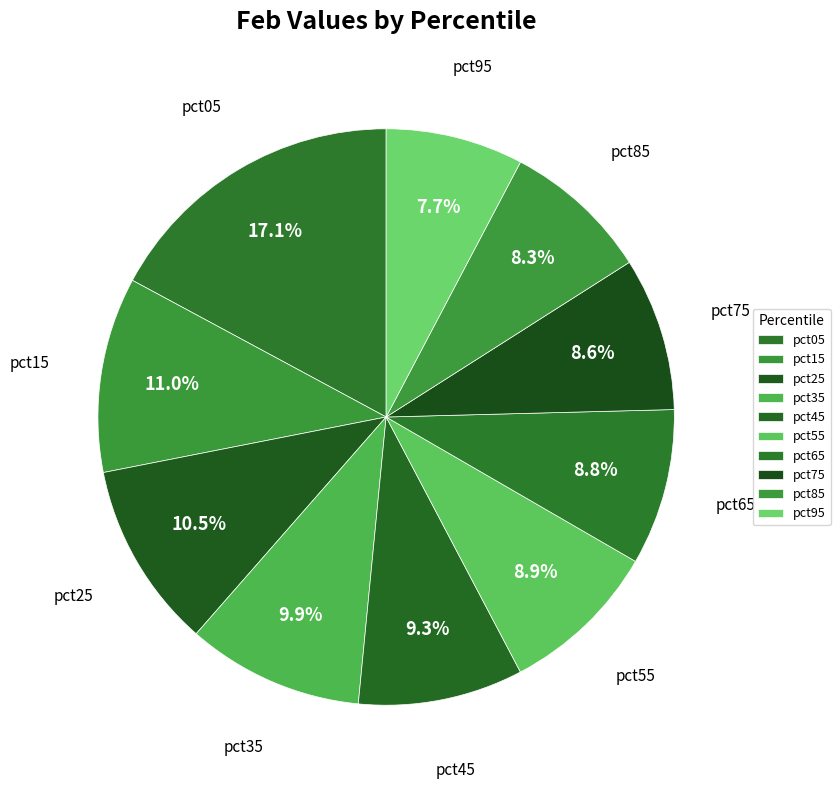

Does pct45 account for over 50% of the chart?

No